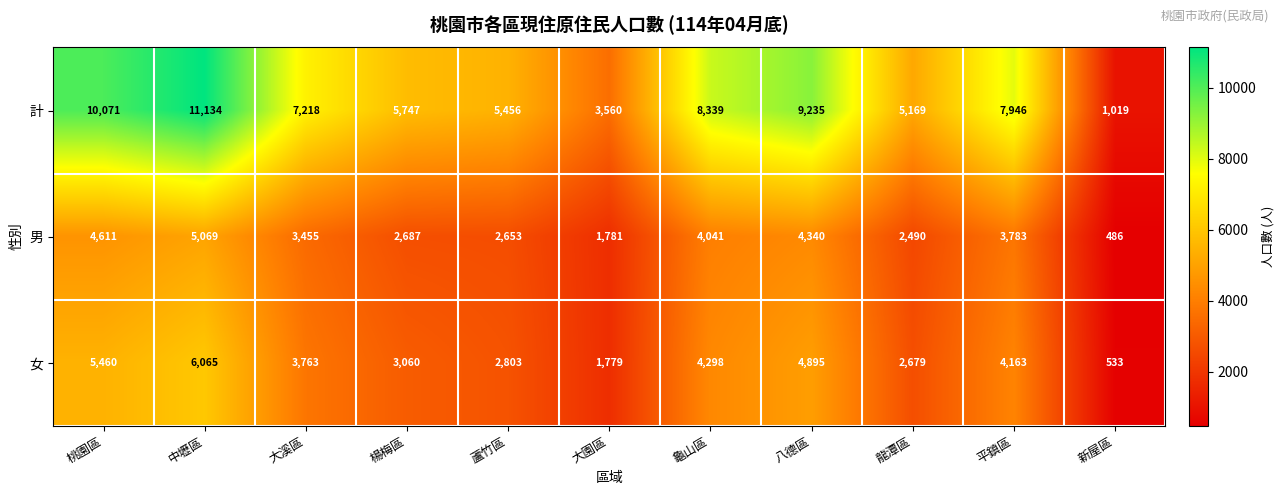

What is the minimum value shown in the chart?

486